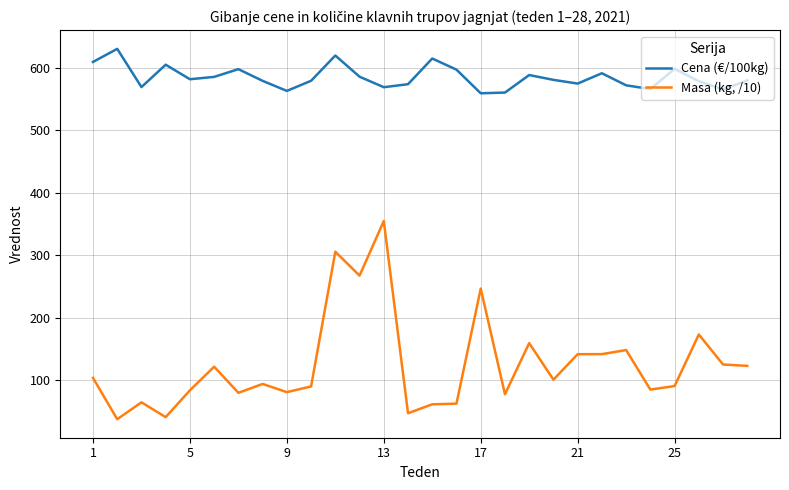

What is the average value of the Masa (kg, /10) series?

125.3